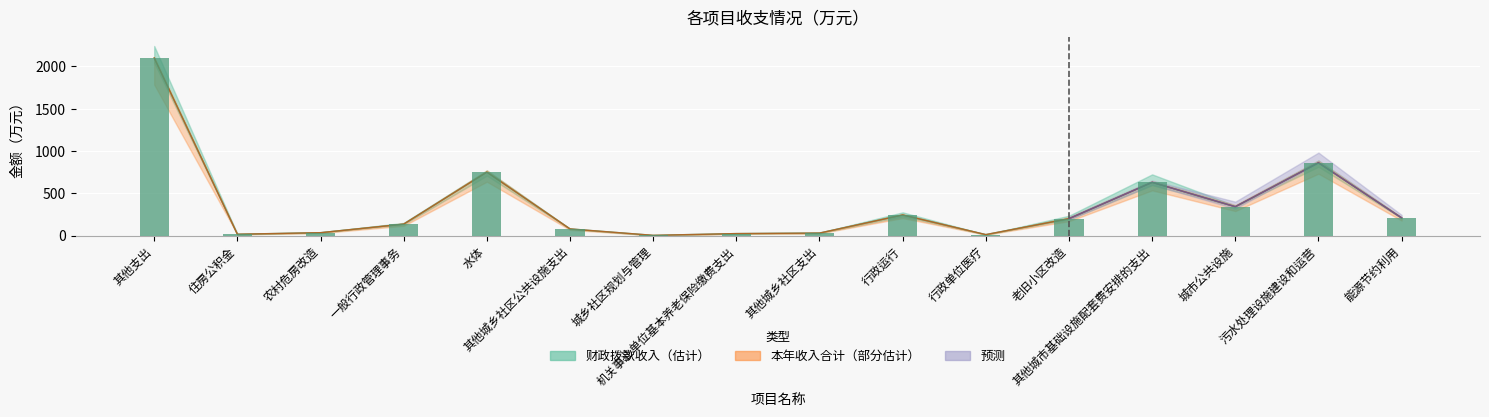

At which category does the chart reach its peak across all series?

其他支出